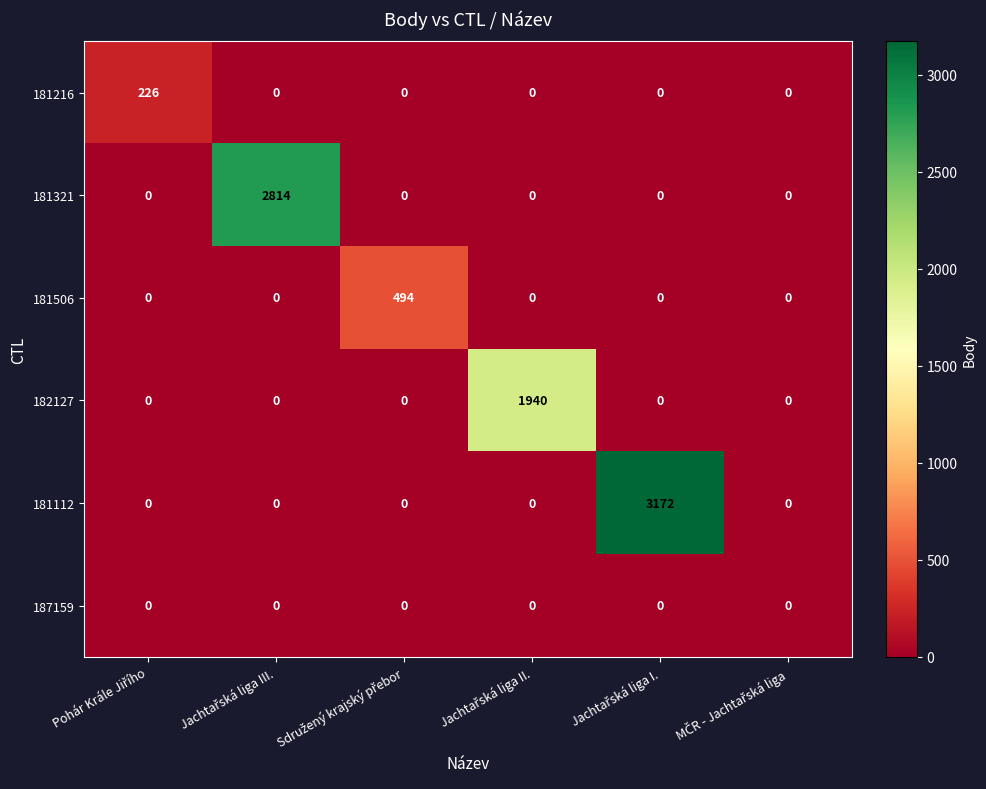

List the series in order of their peak value, highest first.

181112, 181321, 182127, 181506, 181216, 187159